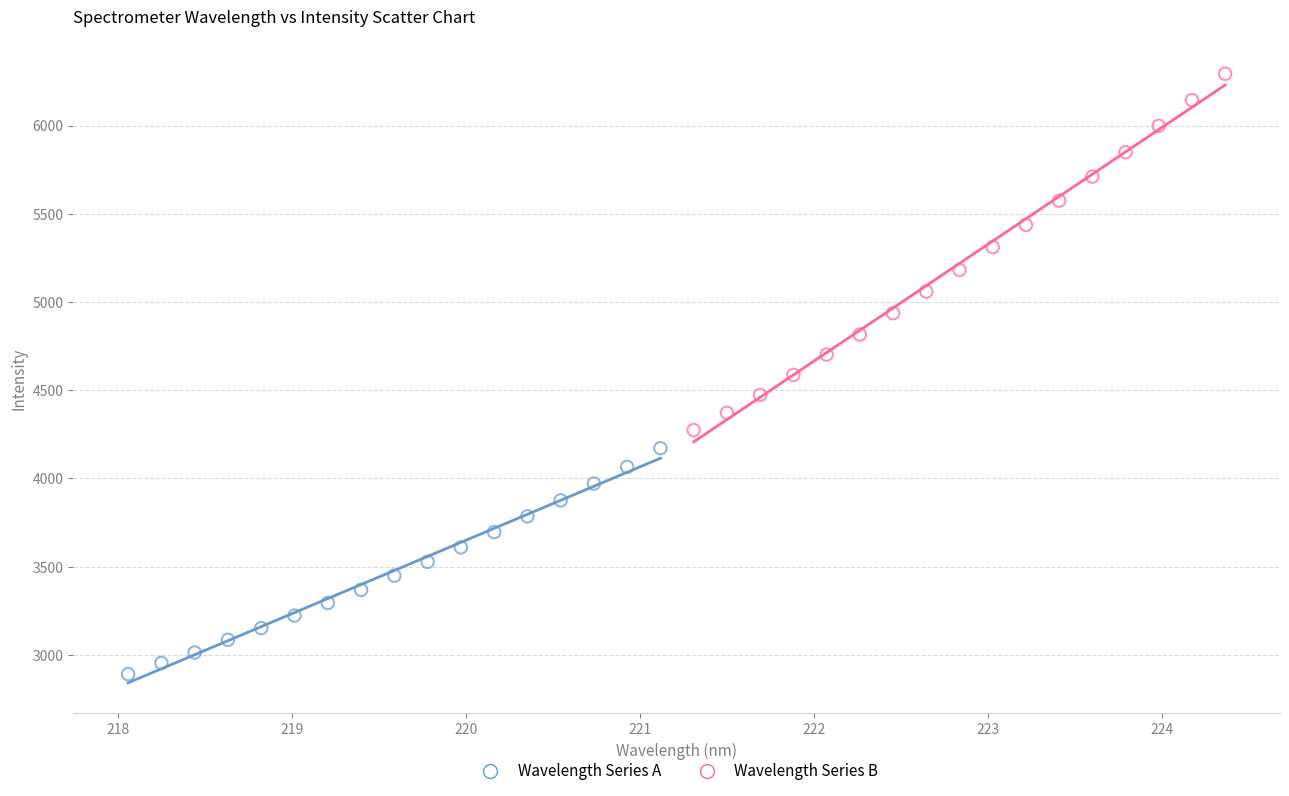

Which series reaches the maximum Y coordinate?

Wavelength Series B